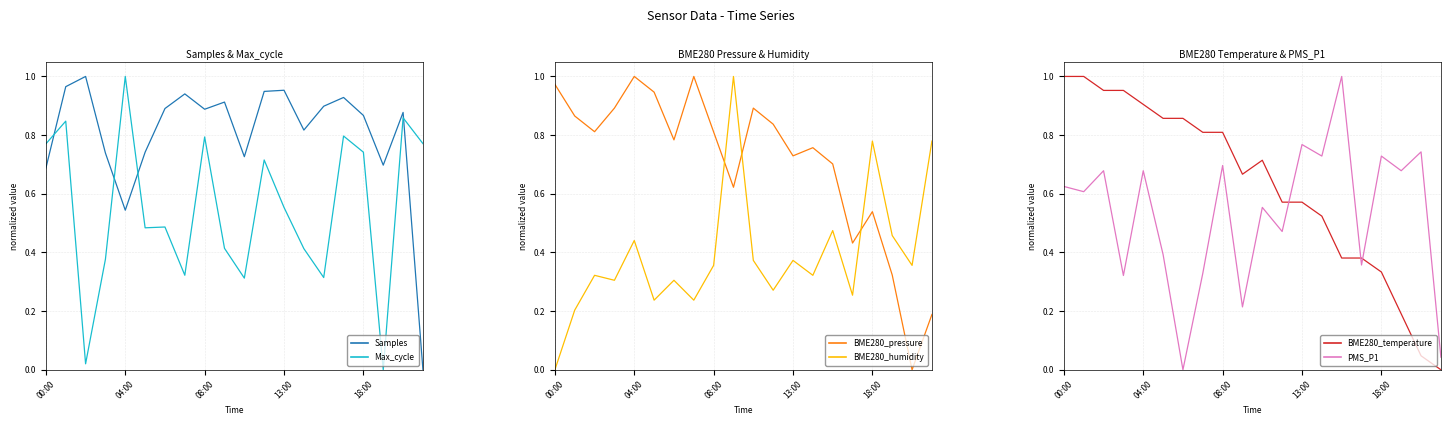

At how many categories does at least one series exceed 0?

20